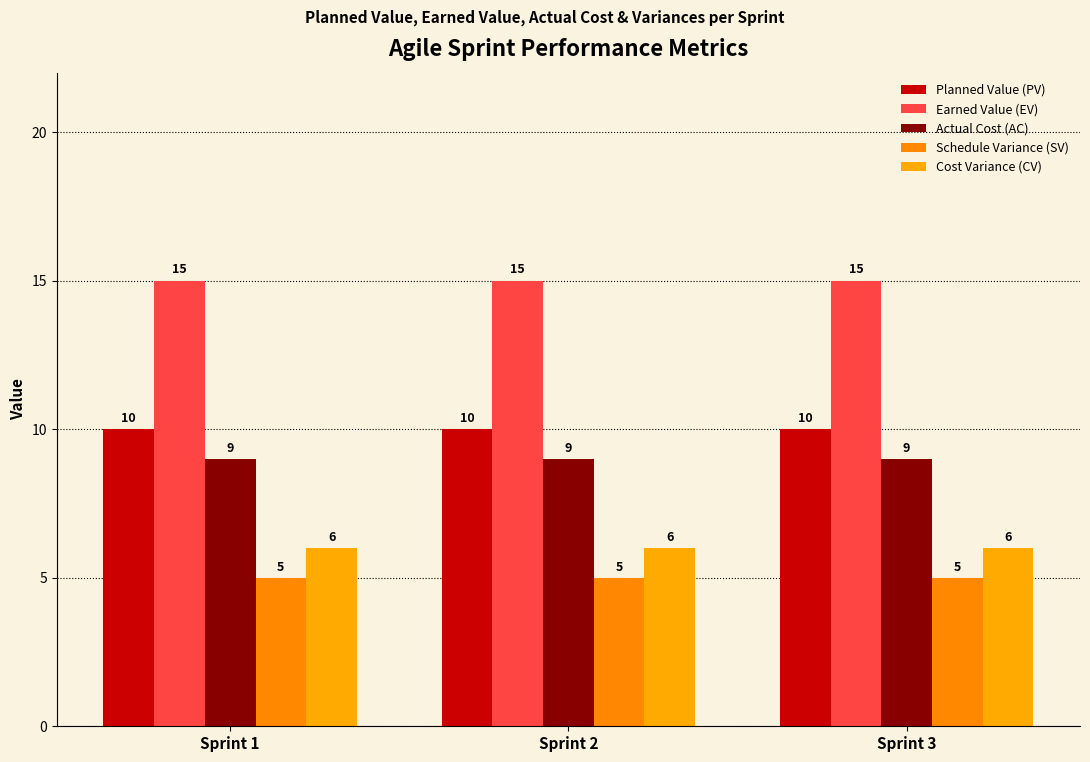

Reading left to right, what are all the values shown in this chart?

Planned Value (PV): 10	10	10
Earned Value (EV): 15	15	15
Actual Cost (AC): 9	9	9
Schedule Variance (SV): 5	5	5
Cost Variance (CV): 6	6	6